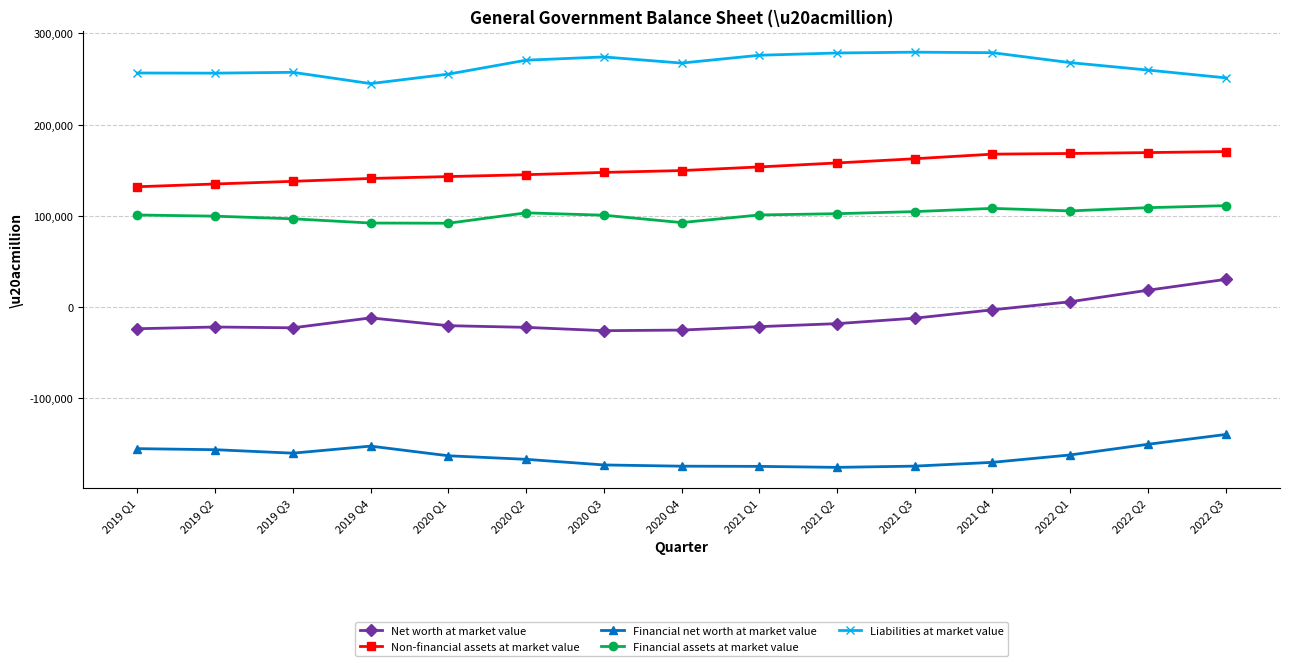

Is it true that Non-financial assets at market value equals 54425 at 2019 Q1?

False